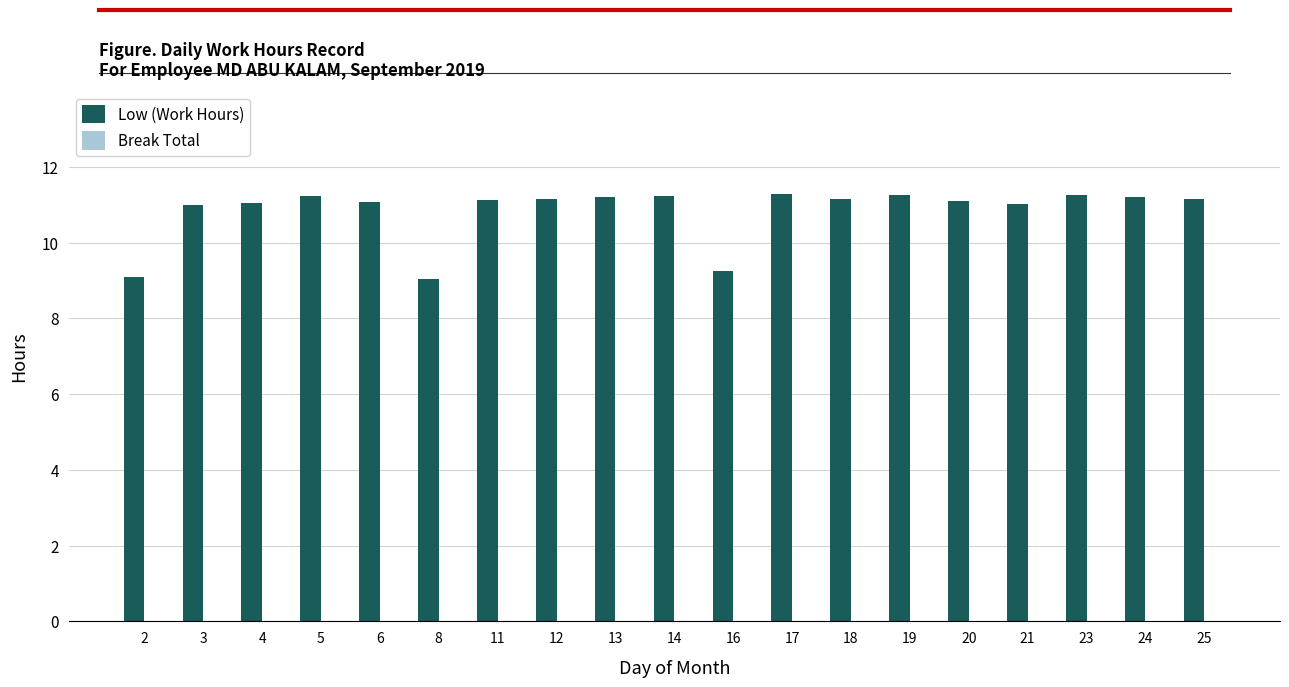

Is it true that the value at 17 is 11.3?

True